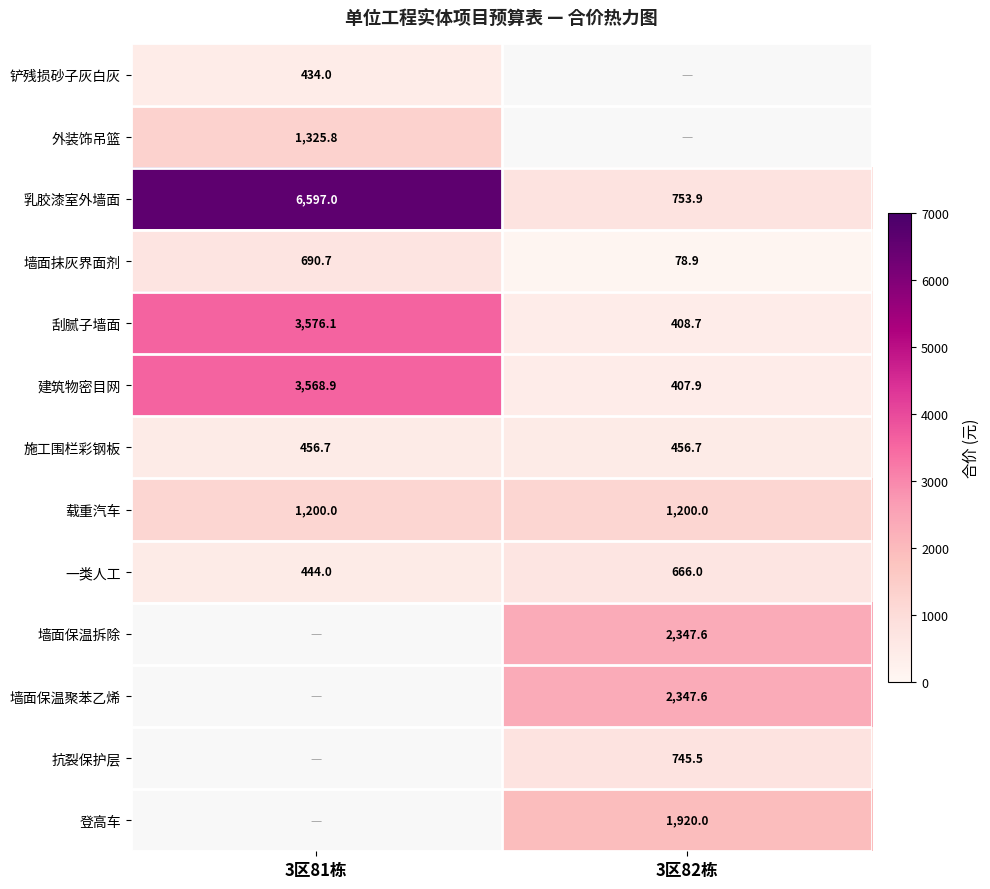

What is the spread (max minus min) of values at 3区81栋?

6163.0